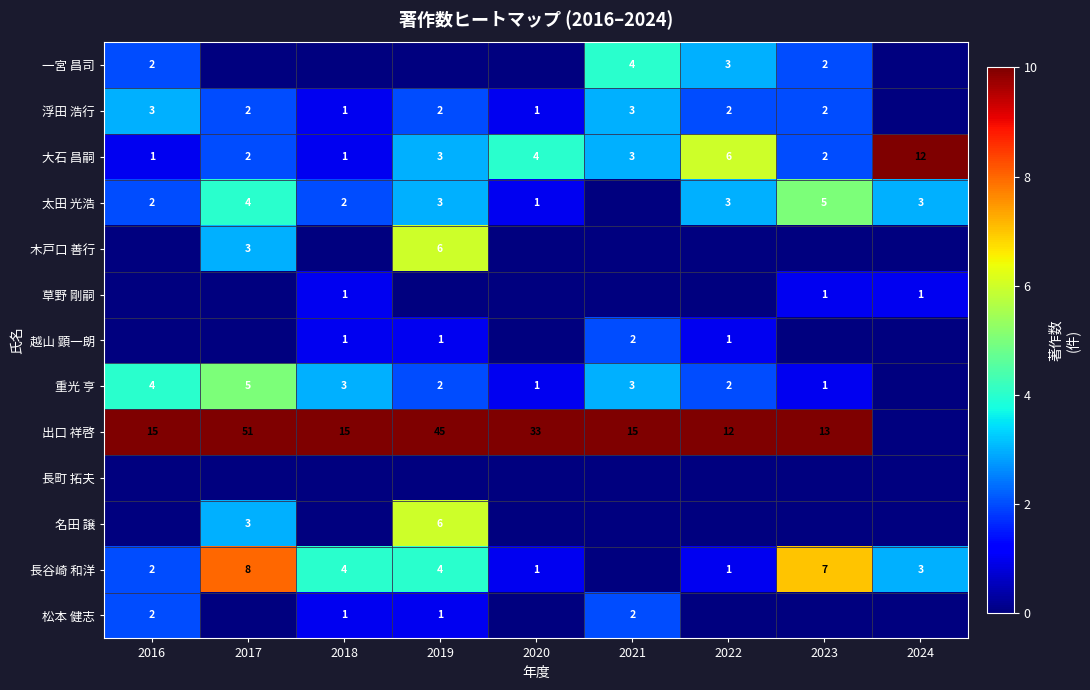

At which label does 大石 昌嗣 reach its peak?

2024